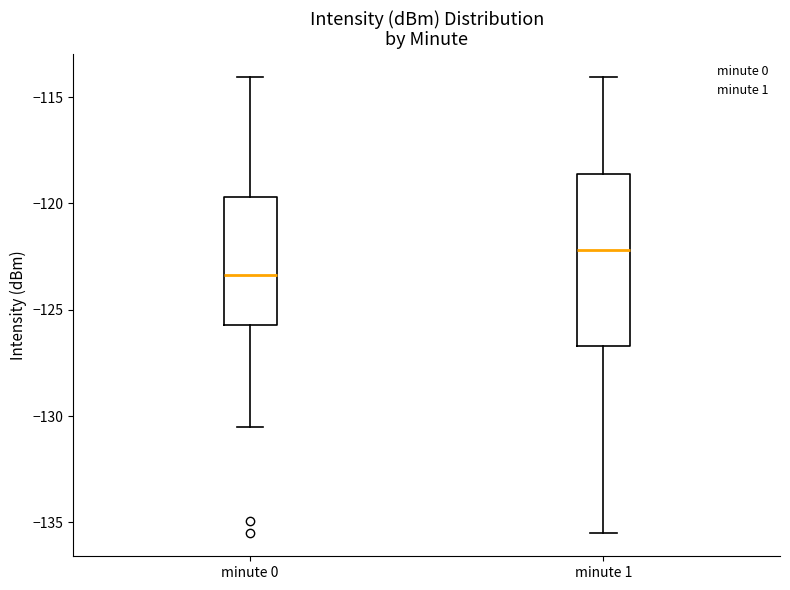

Reading left to right, read every box against the y-axis: the position of its median line, the range the box covers, and the ends of its whiskers. The values are not printed on the chart, so give them approximately, as read against the axis.

minute 0: median -123.5, box -125.5 to -119.5, whiskers -130.5 to -114.0
minute 1: median -122.0, box -126.5 to -118.5, whiskers -135.5 to -114.0